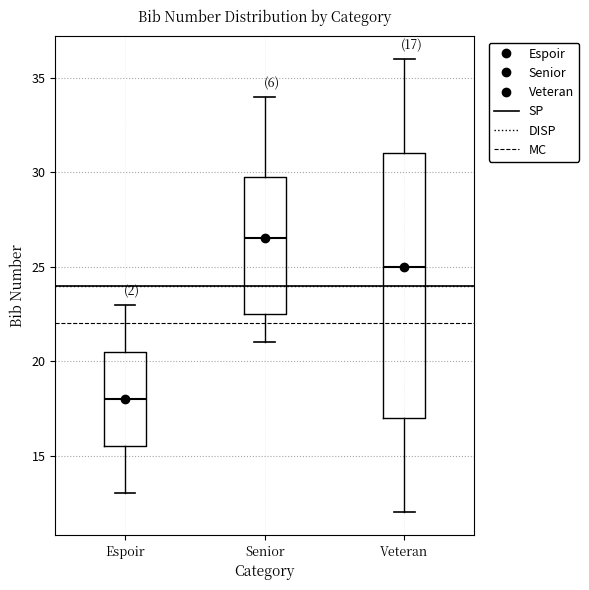

Which box has the highest median line?

Senior